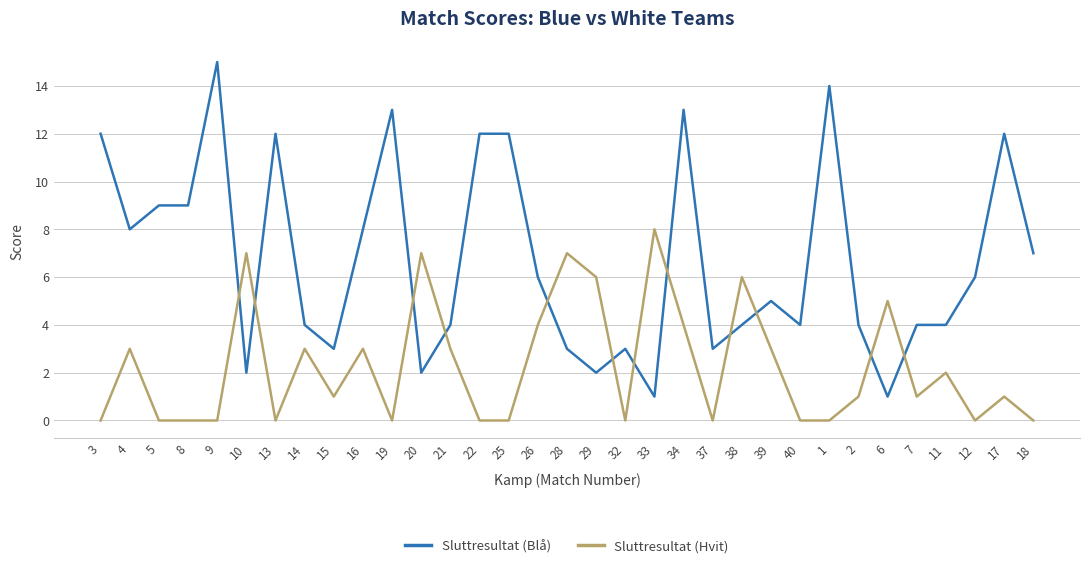

What is the maximum value shown in the chart?

15